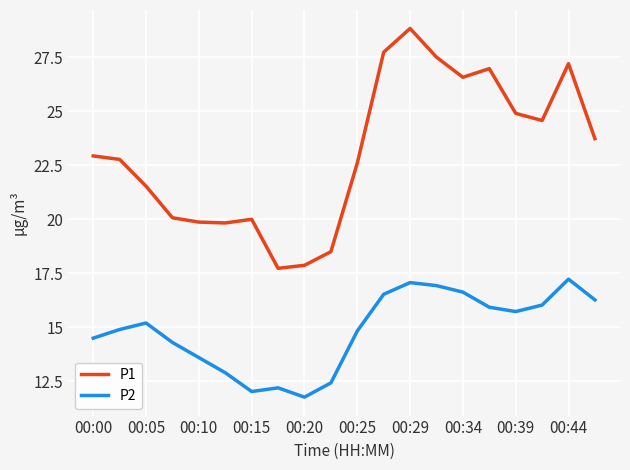

Which series has the largest range (max minus min)?

P1